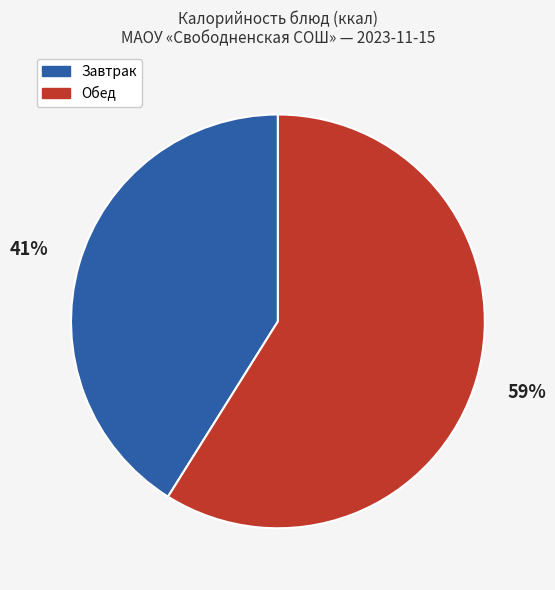

To the nearest percent, what is the difference between the largest and smallest slice percentages?

18%